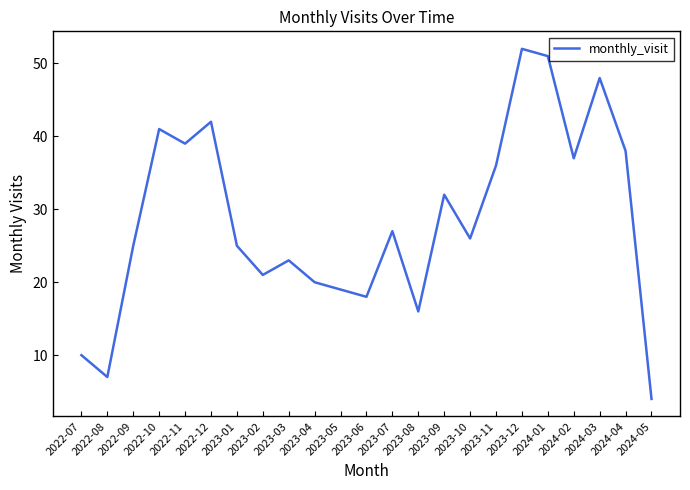

What position from the right is 2022-10?

20